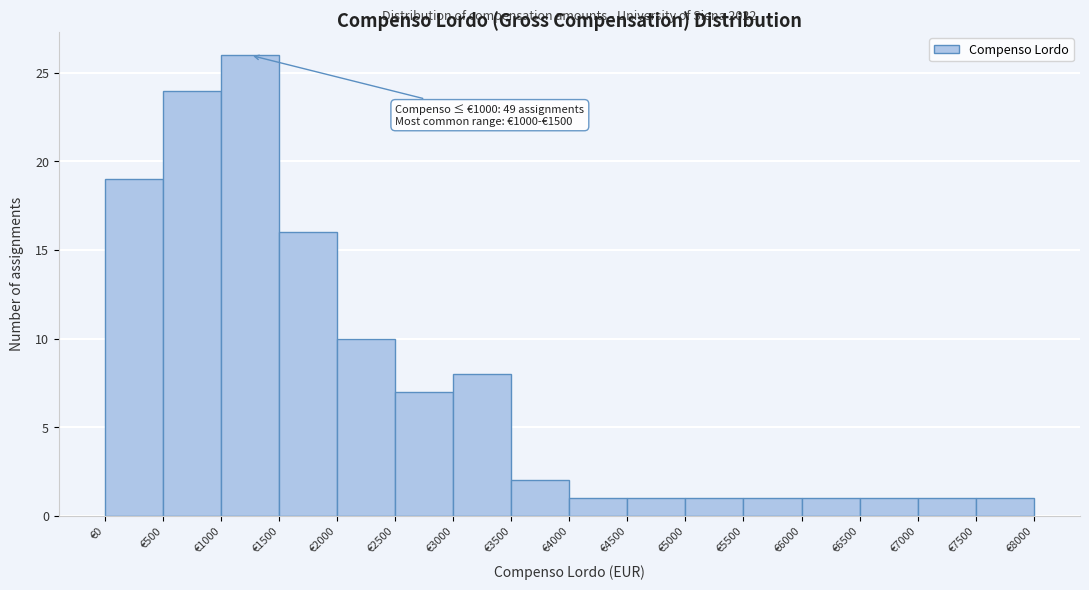

Which range on the x-axis has the tallest bar?

1000 to 1500